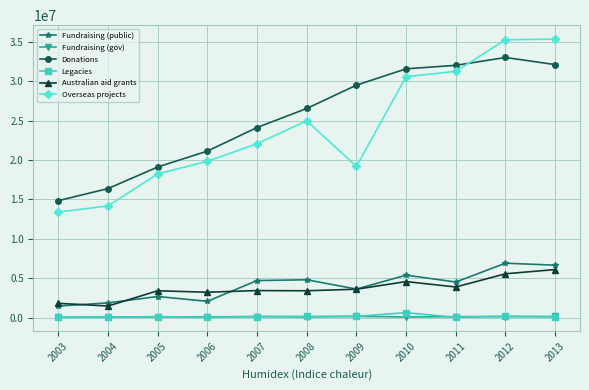

Between 2008 and 2010, which series saw the biggest shift?

Overseas projects